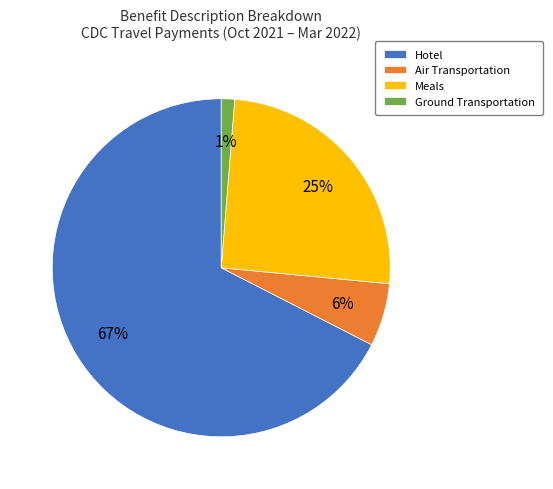

Rank the categories by value from highest to lowest.

Hotel, Meals, Air Transportation, Ground Transportation